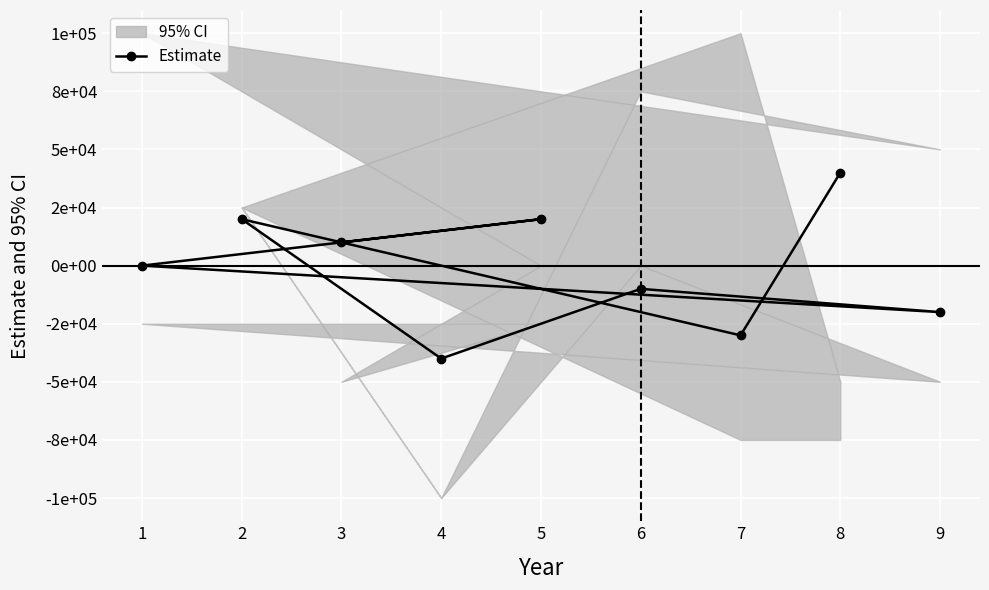

What is the maximum value shown in the chart?

40000